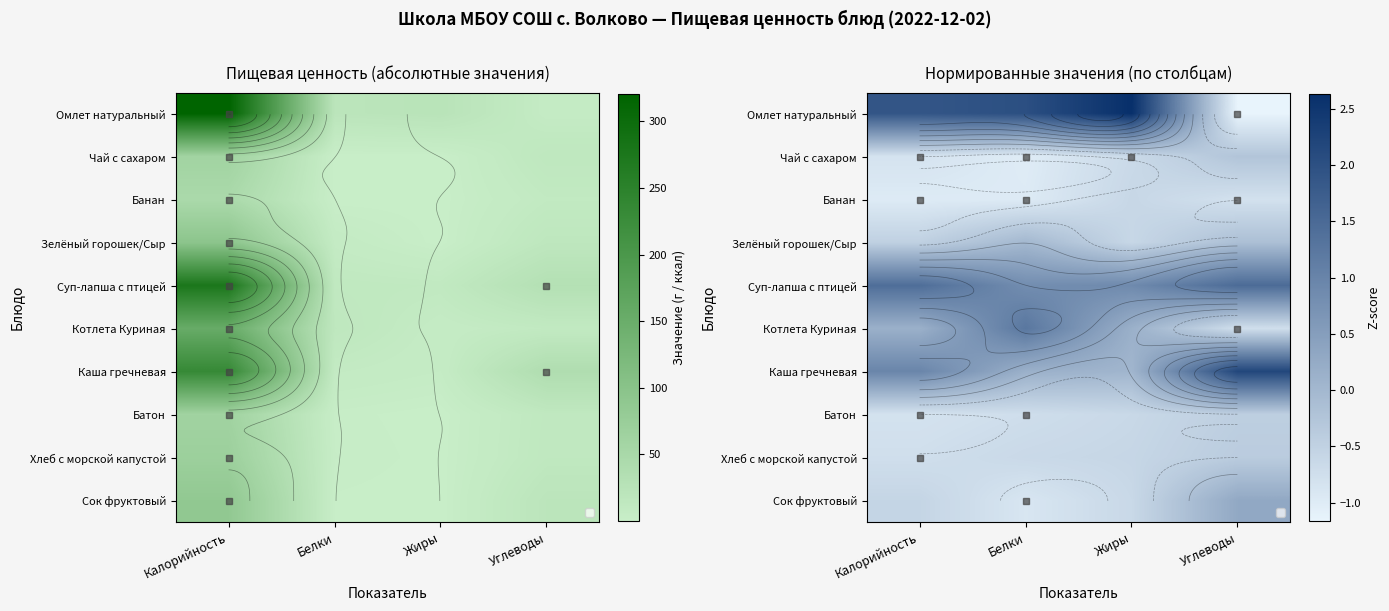

True or false: Зелёный горошек/Сыр has a value of -0.1 at Углеводы.

False